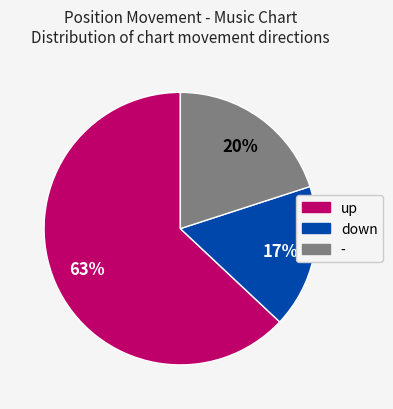

To the nearest percent, what is the combined percentage of - and down?

37%